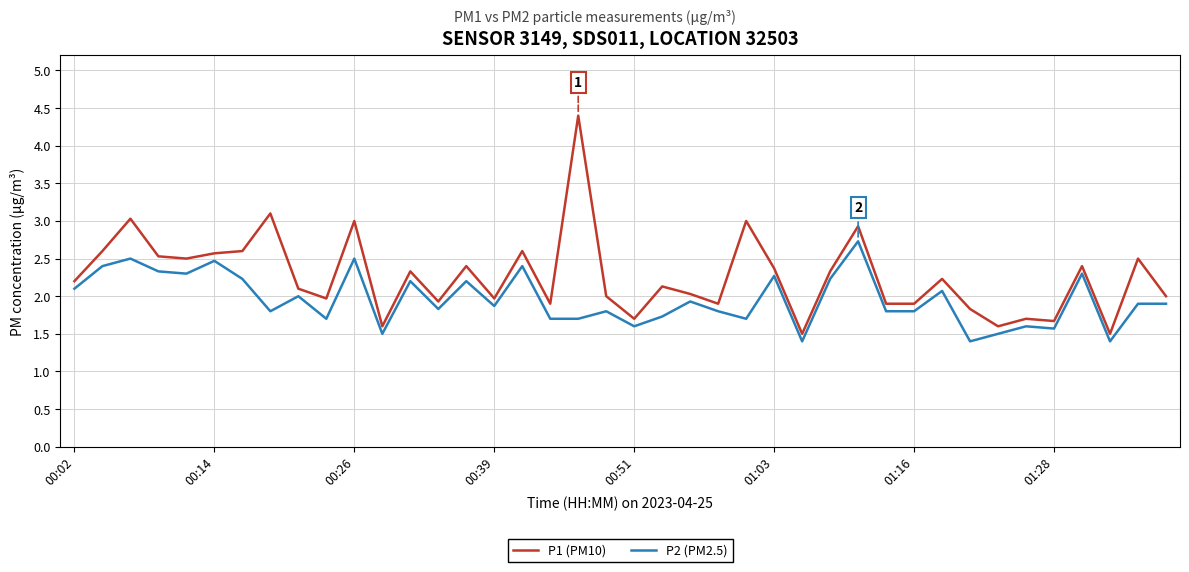

Which series has the widest spread of values?

P1 (PM10)